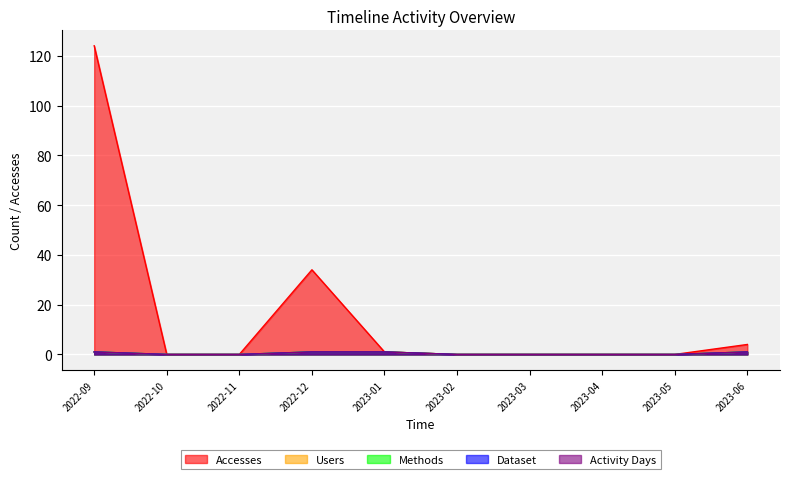

What is the value of the Methods point at the 4th from the left?

1